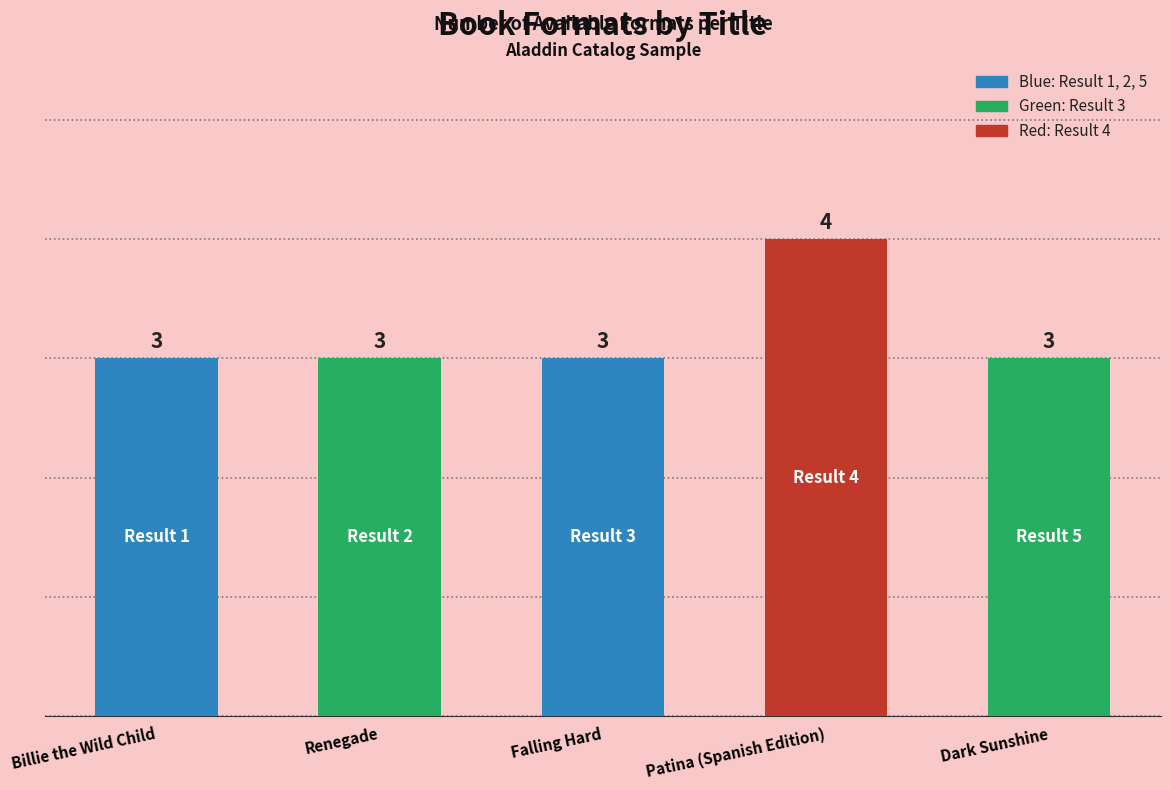

What is the average value?

3